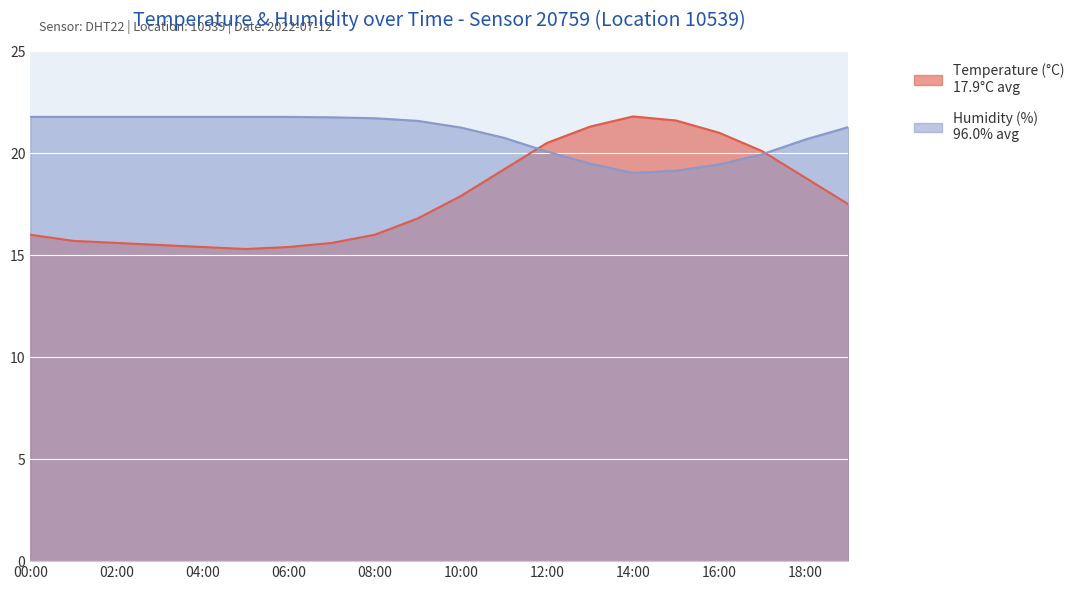

How many data points in humidity are less than 21?

8